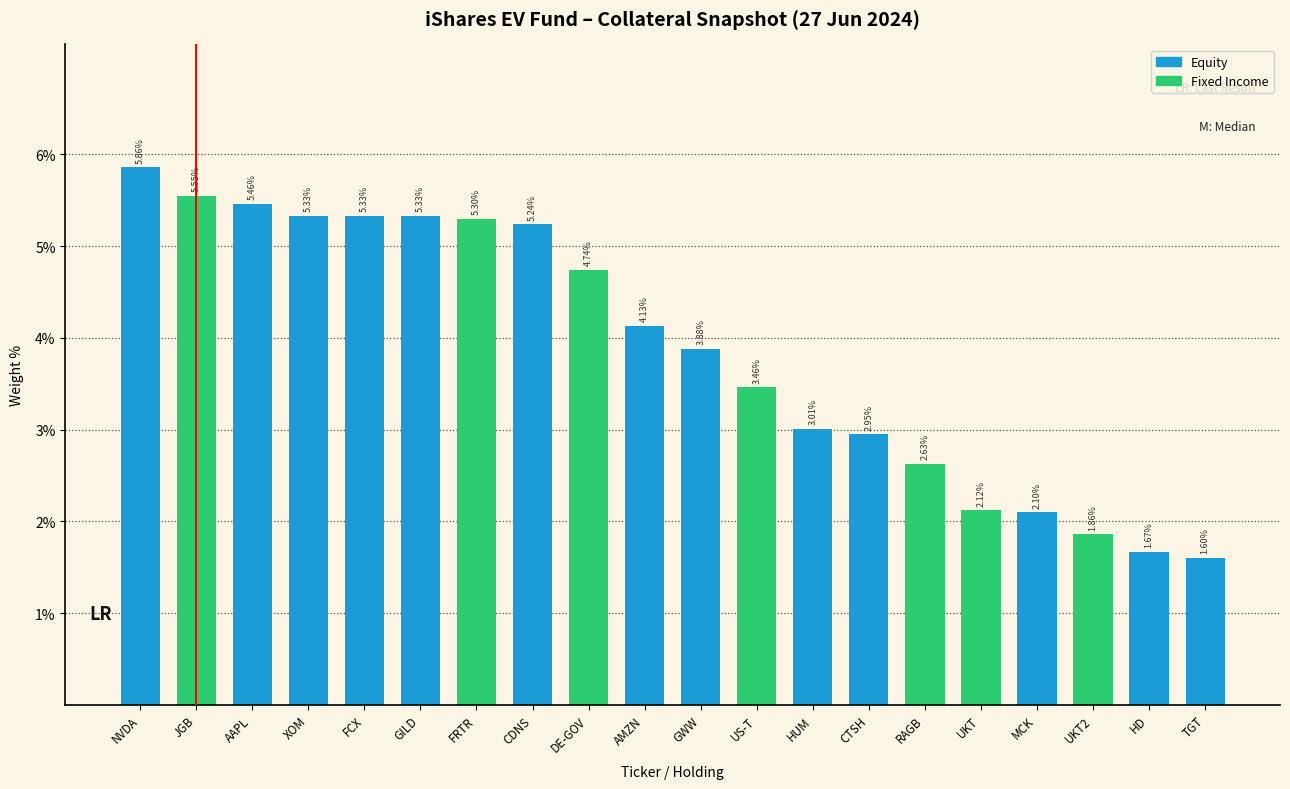

At which label does the data first exceed 4?

NVDA